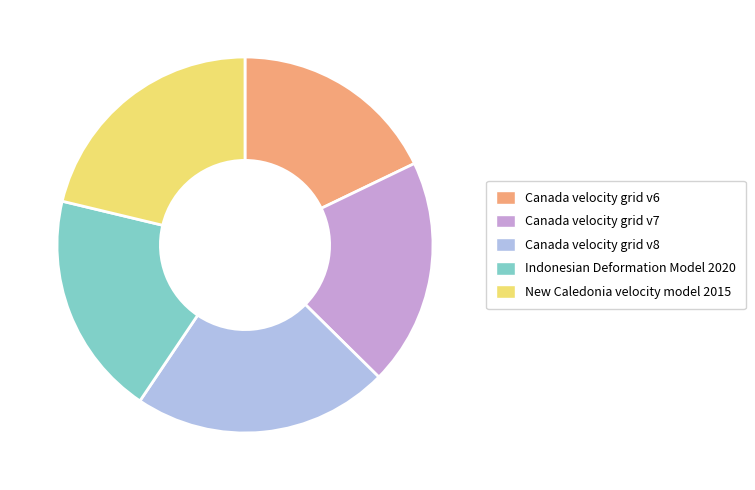

What is the largest slice in the pie chart?

Canada velocity grid v8